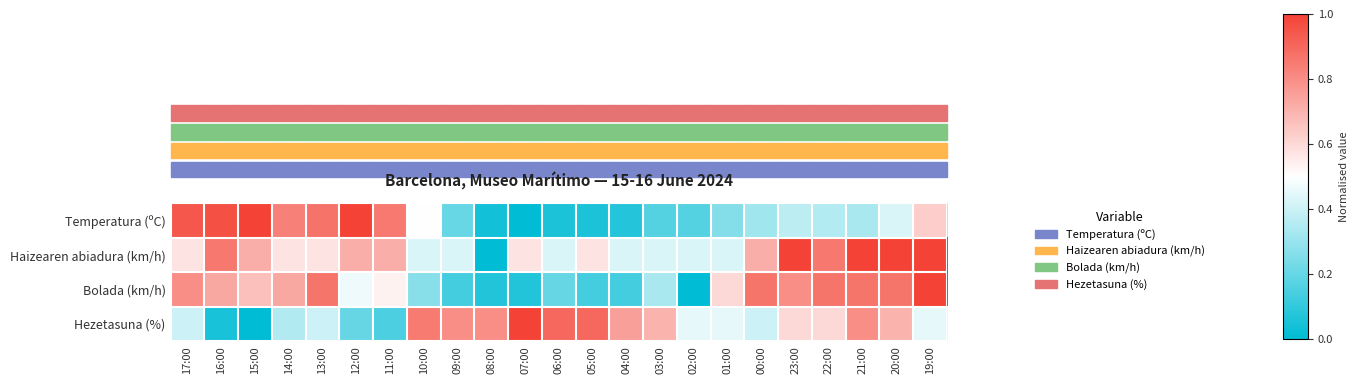

Which category has the highest value across all series?

15:00